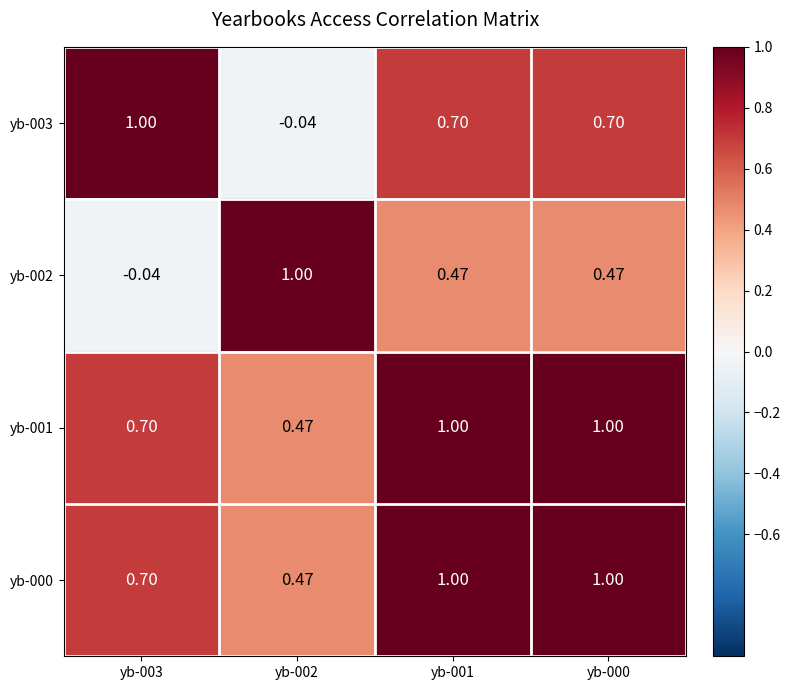

Is the value of yb-000 at yb-000 greater than the value of yb-003 at yb-000?

Yes